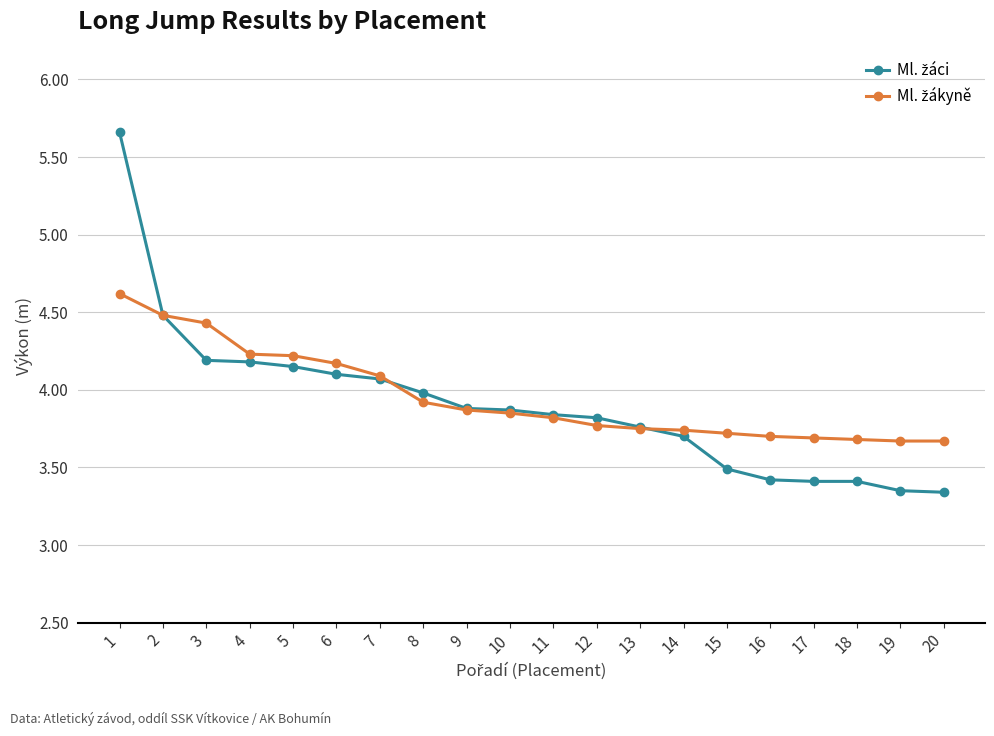

What is the total value across all series at 17?

7.1